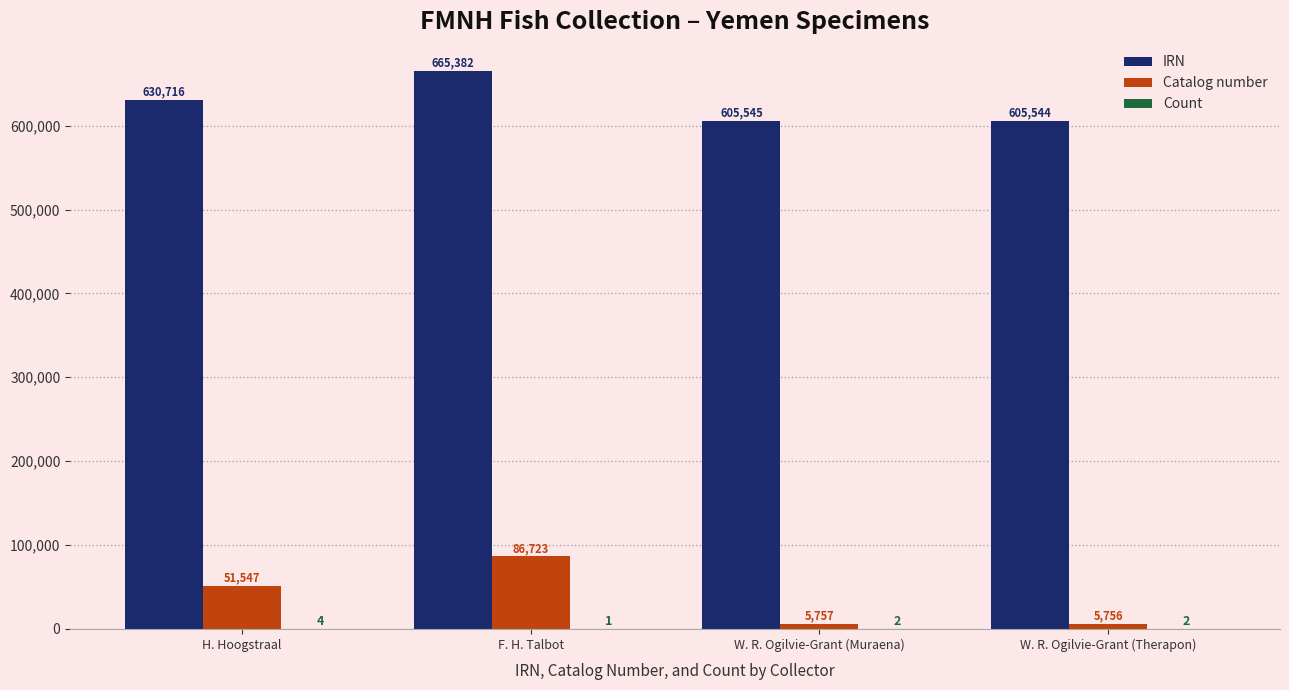

How many distinct data groups are displayed?

3